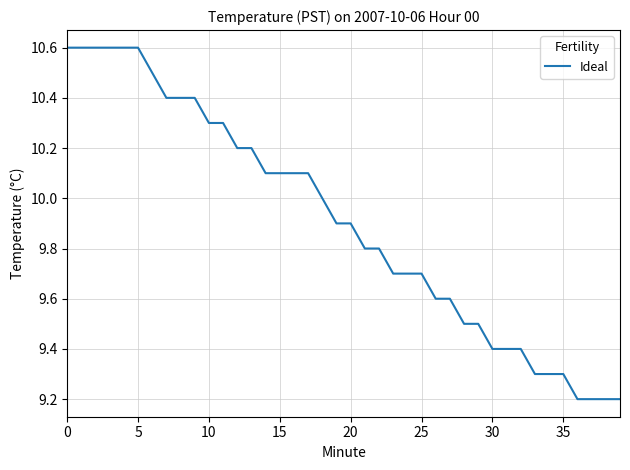

What is the greatest value displayed?

10.6